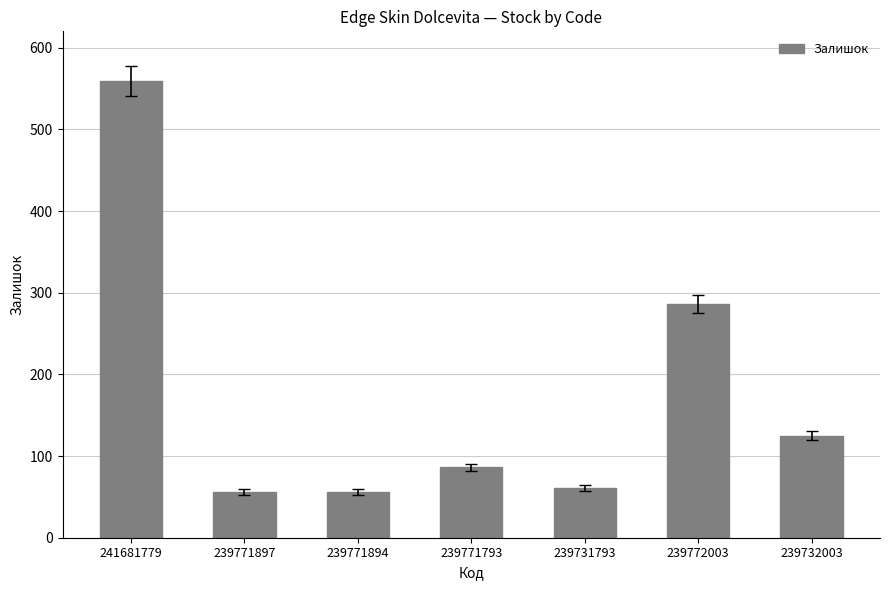

At which category does the chart reach its peak across all series?

241681779